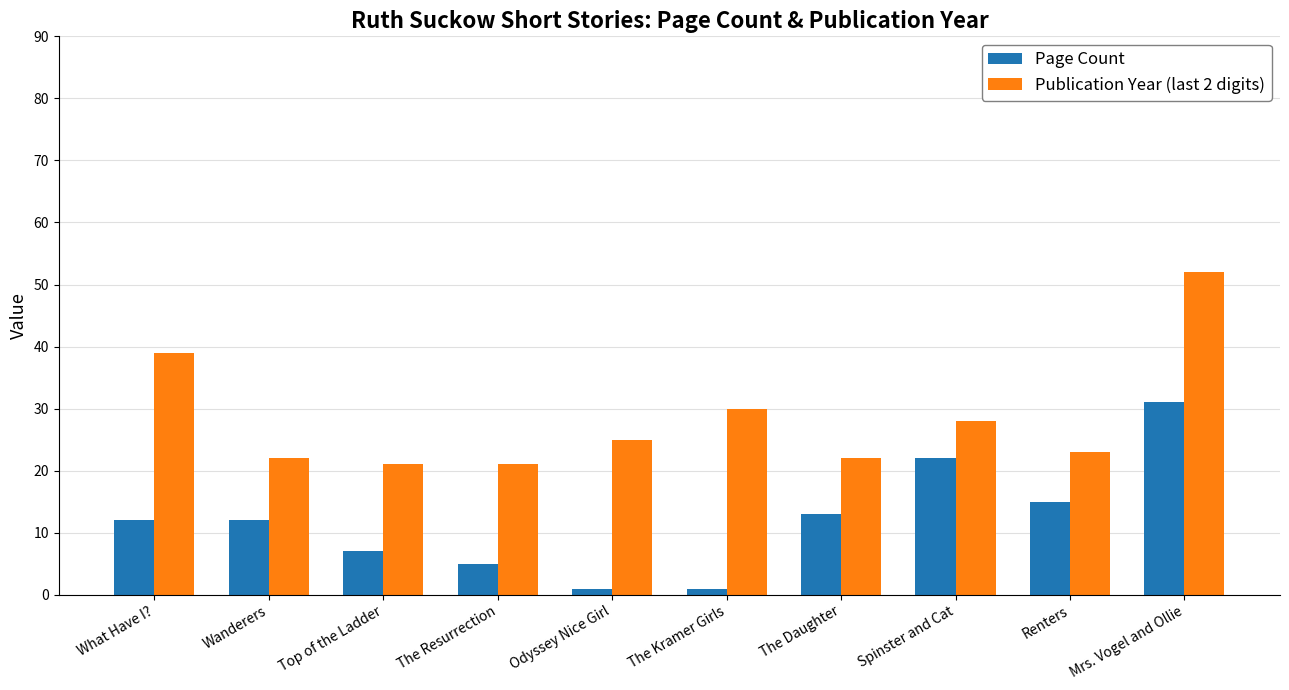

What is the sum of the Publication Year (last 2 digits) values at Top of the Ladder and The Resurrection?

42